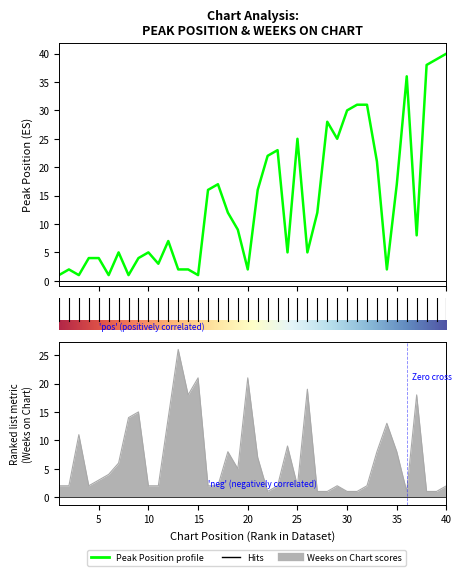

Which category has the highest value across all series?

40